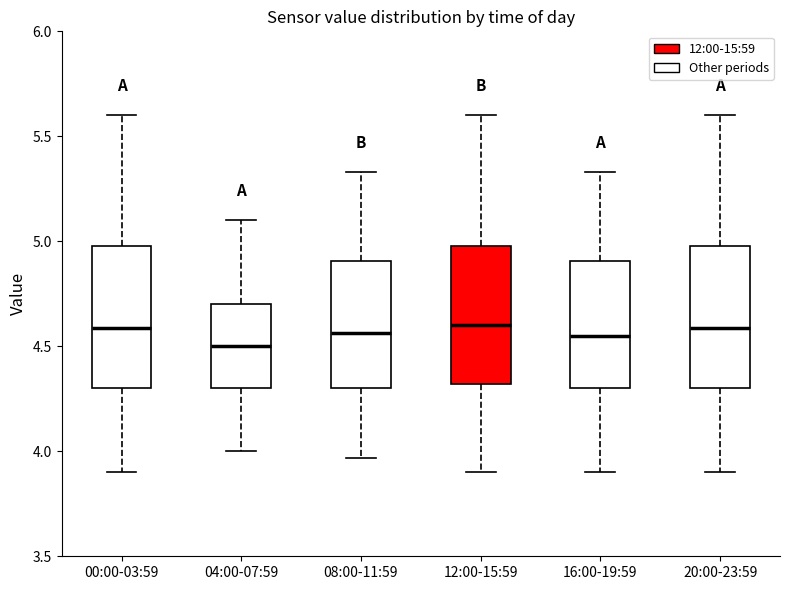

Reading left to right, read every box against the y-axis: the position of its median line, the range the box covers, and the ends of its whiskers. The values are not printed on the chart, so give them approximately, as read against the axis.

00:00-03:59: median 4.60, box 4.30 to 5.00, whiskers 3.90 to 5.60
04:00-07:59: median 4.50, box 4.30 to 4.70, whiskers 4.00 to 5.10
08:00-11:59: median 4.55, box 4.30 to 4.90, whiskers 3.95 to 5.35
12:00-15:59: median 4.60, box 4.30 to 5.00, whiskers 3.90 to 5.60
16:00-19:59: median 4.55, box 4.30 to 4.90, whiskers 3.90 to 5.35
20:00-23:59: median 4.60, box 4.30 to 5.00, whiskers 3.90 to 5.60